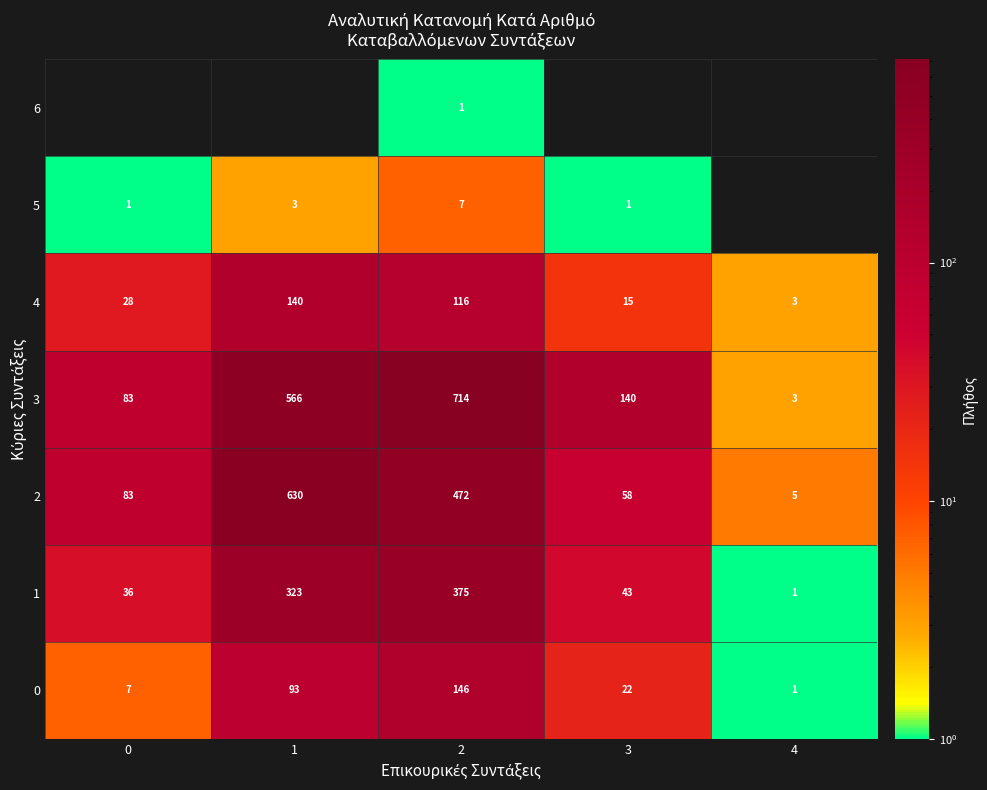

Rank the categories by 1 value from lowest to highest.

4, 0, 3, 1, 2